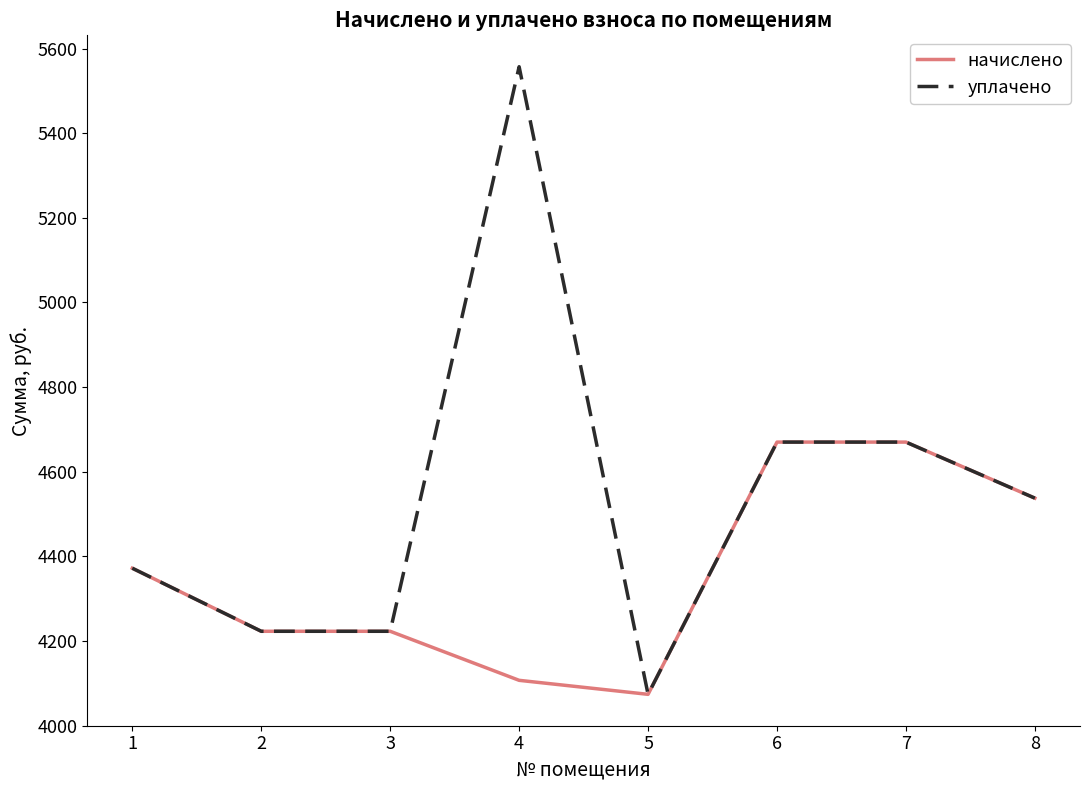

How many lines are shown in the chart?

2